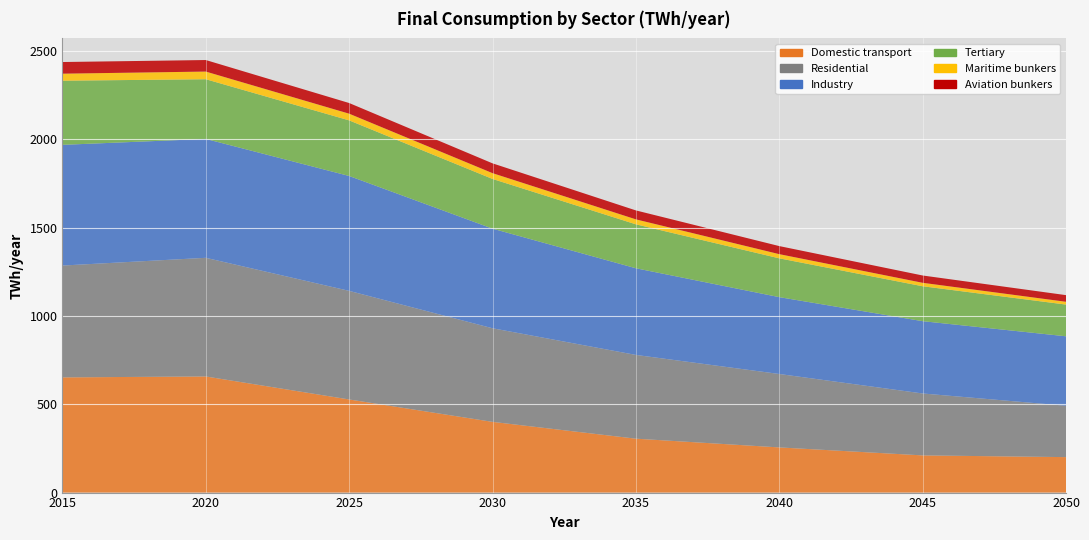

Reading right to left, transcribe all the data shown in this chart.

Domestic transport: 200.7	202.7	204.7	206.6	208.6	210.5	219.6	228.6	237.7	246.7	255.7	265.6	275.5	285.4	295.3	305.2	324.2	343.2	362.3	381.3	400.3	425.7	451.0	476.4	501.8	527.1	553.2	579.2	605.3	631.3	657.4	656.3	655.3	654.2	653.1	652.1
Residential: 290.8	302.7	314.7	326.6	338.6	350.5	363.5	376.5	389.6	402.6	415.6	427.3	439.0	450.7	462.4	474.1	485.3	496.4	507.6	518.7	529.9	546.9	563.8	580.8	597.8	614.7	626.1	637.5	648.9	660.2	671.6	663.9	656.2	648.5	640.8	633.1
Industry: 393.2	396.4	399.6	402.8	406.0	409.3	414.4	419.6	424.7	429.8	435.0	446.1	457.2	468.3	479.4	490.5	505.2	519.8	534.5	549.1	563.8	581.1	598.4	615.7	633.0	650.3	654.8	659.4	663.9	668.4	673.0	675.0	677.1	679.1	681.2	683.2
Tertiary: 179.5	183.2	186.8	190.4	194.0	197.6	202.0	206.5	210.9	215.3	219.7	225.5	231.3	237.1	243.0	248.8	255.3	261.8	268.3	274.9	281.4	288.1	294.7	301.4	308.1	314.8	319.4	324.0	328.7	333.3	338.0	343.0	348.0	353.0	358.0	363.1
Maritime bunkers: 15.8	16.6	17.4	18.1	18.9	19.6	20.4	21.3	22.1	22.9	23.7	24.6	25.5	26.4	27.2	28.1	29.1	30.0	31.0	31.9	32.9	33.9	34.9	35.9	36.9	37.9	39.0	40.1	41.2	42.2	43.3	42.6	41.9	41.2	40.5	39.8
Aviation bunkers: 37.6	38.3	39.1	39.8	40.6	41.3	42.2	43.1	43.9	44.8	45.6	46.6	47.6	48.6	49.6	50.6	51.5	52.5	53.5	54.5	55.5	56.4	57.4	58.4	59.4	60.3	61.3	62.3	63.3	64.3	65.3	65.4	65.5	65.7	65.8	65.9